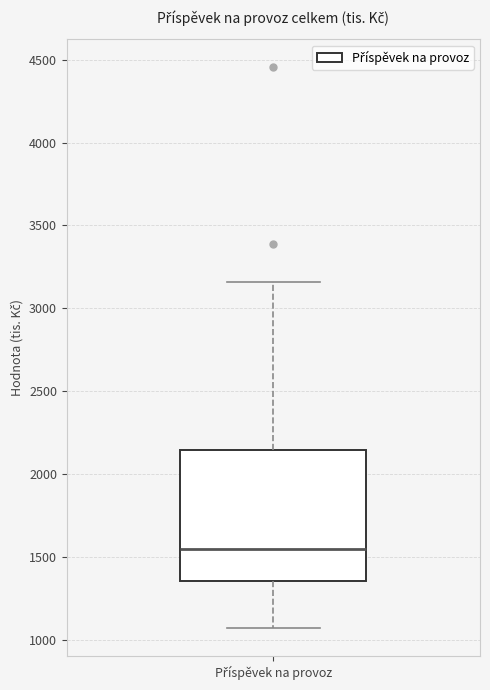

Where does the median line of the box for Příspěvek na provoz sit on the y-axis? The values are not printed on the chart, so give them approximately, as read against the axis.

1550